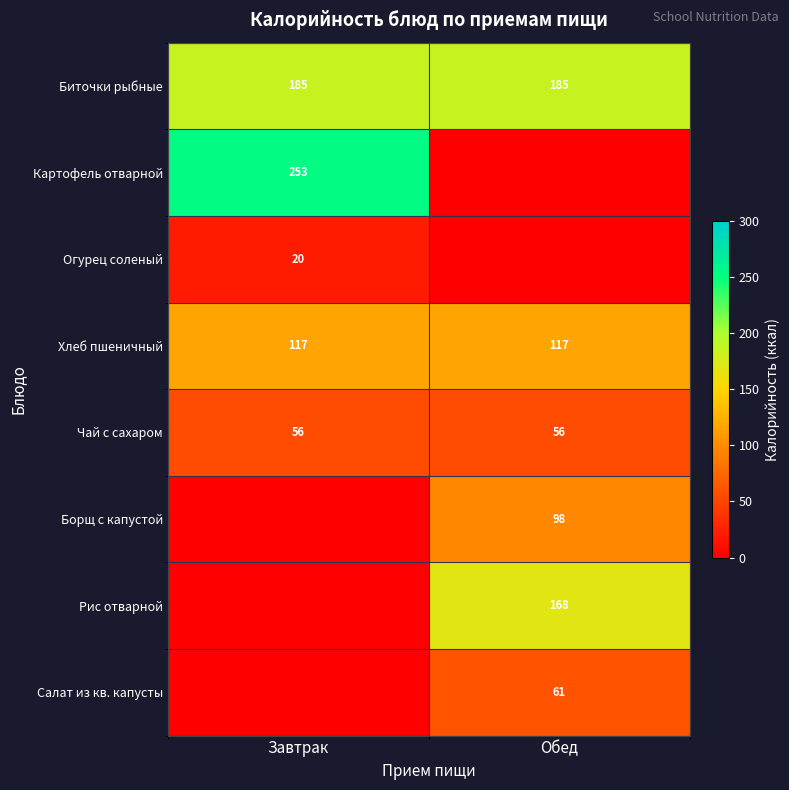

What is the sum of all Чай с сахаром values?

112